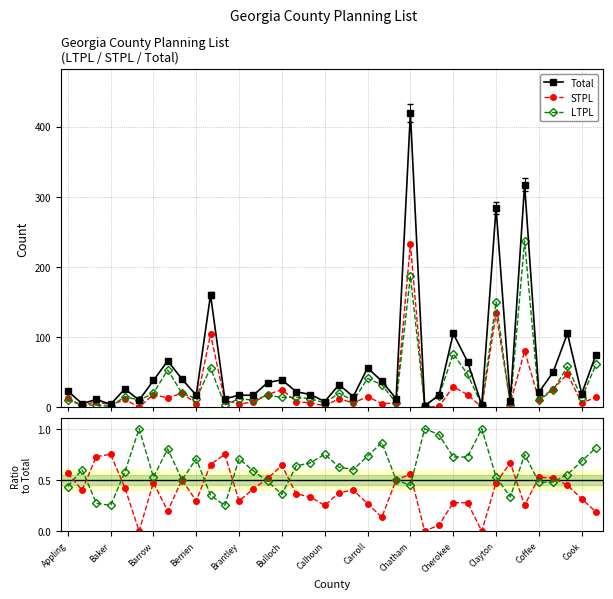

Between Clayton and 20, which series saw the biggest shift?

Total